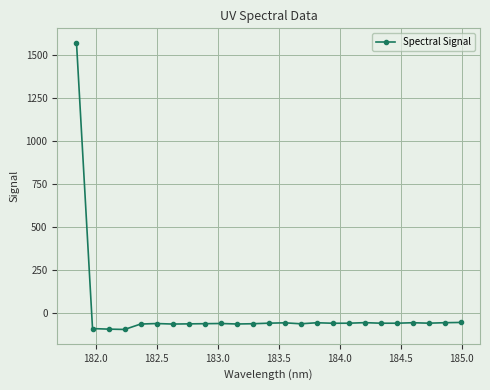

What is the greatest value displayed?

1569.0